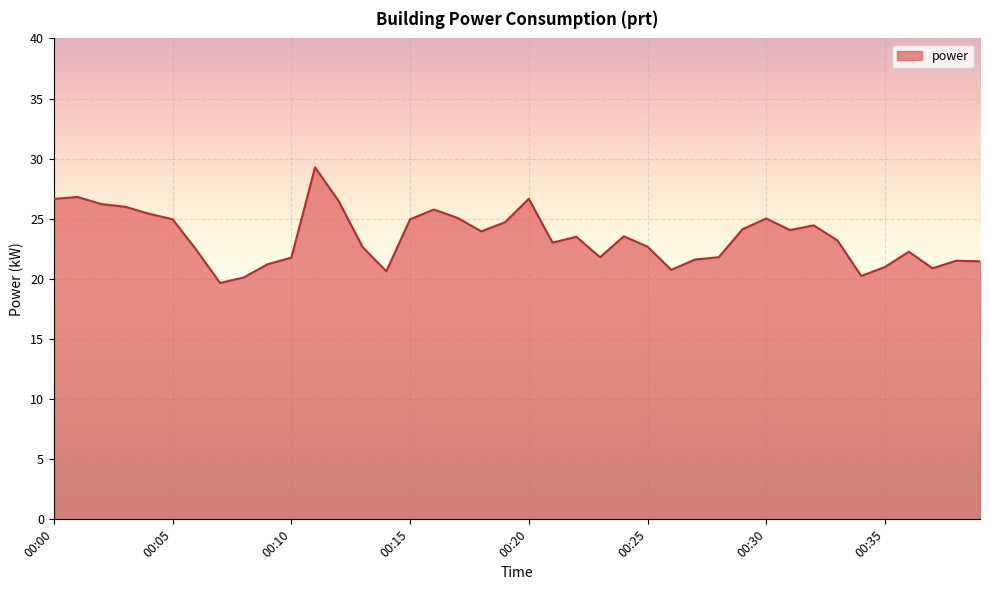

What is the minimum value shown in the chart?

19.7